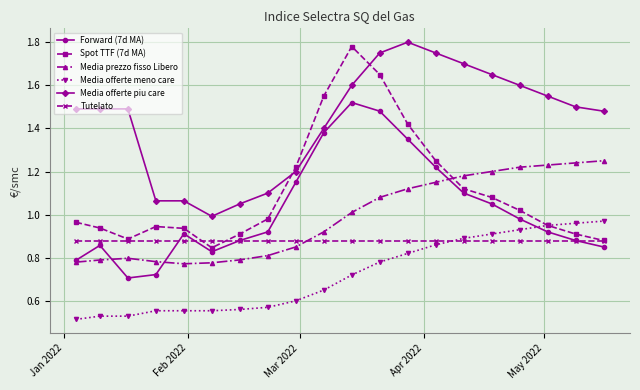

How many values in the Media prezzo fisso Libero series exceed 1?

10